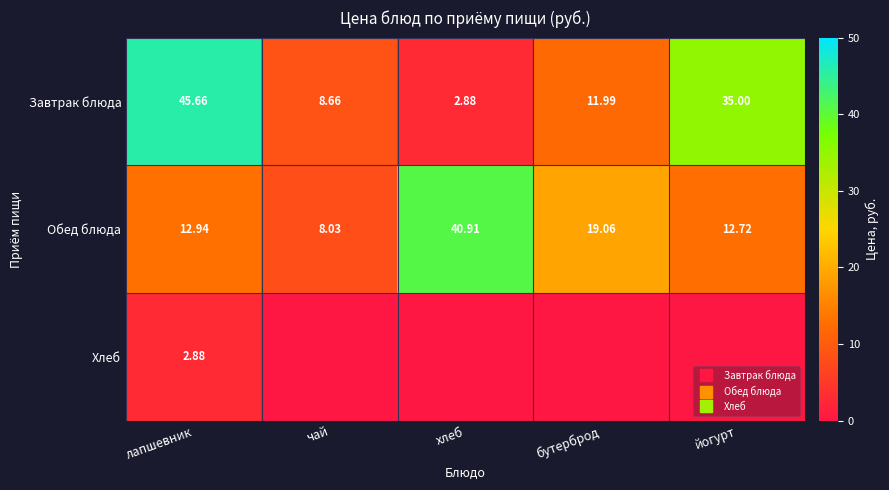

Count the Хлеб values in the range 0 to 1.

4